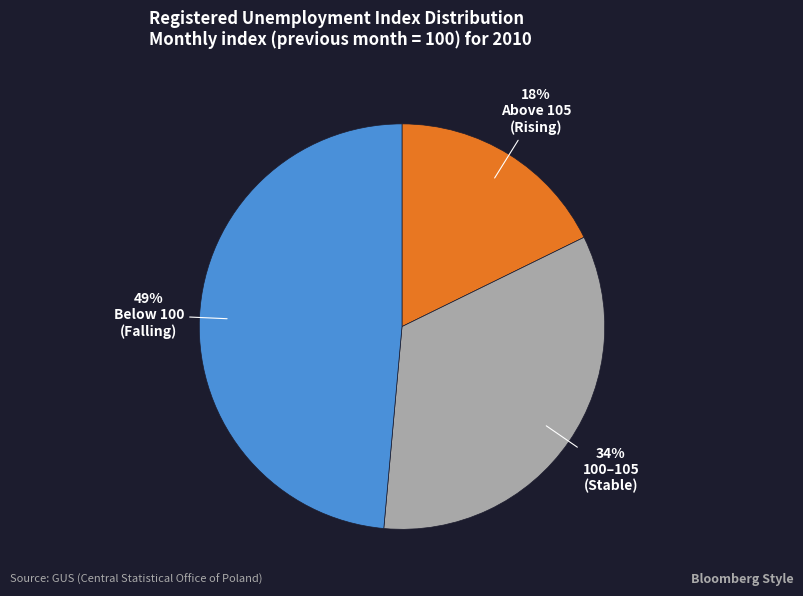

Is there any slice that represents more than half of the pie?

No